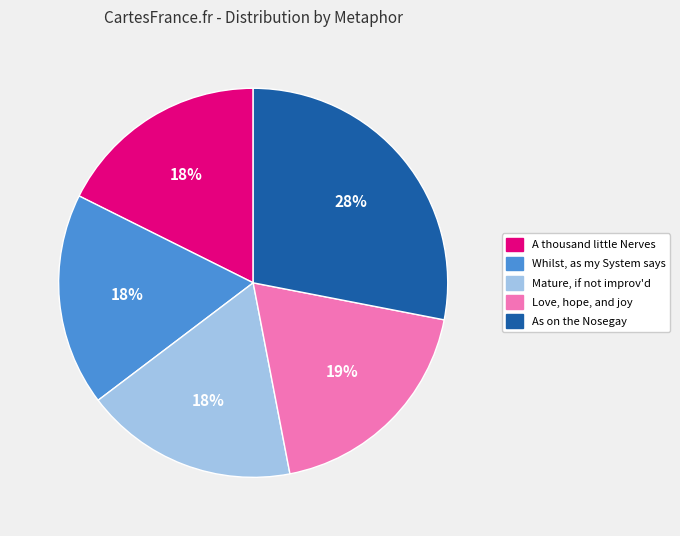

True or false: Mature, if not improv'd accounts for 18% of the total.

True